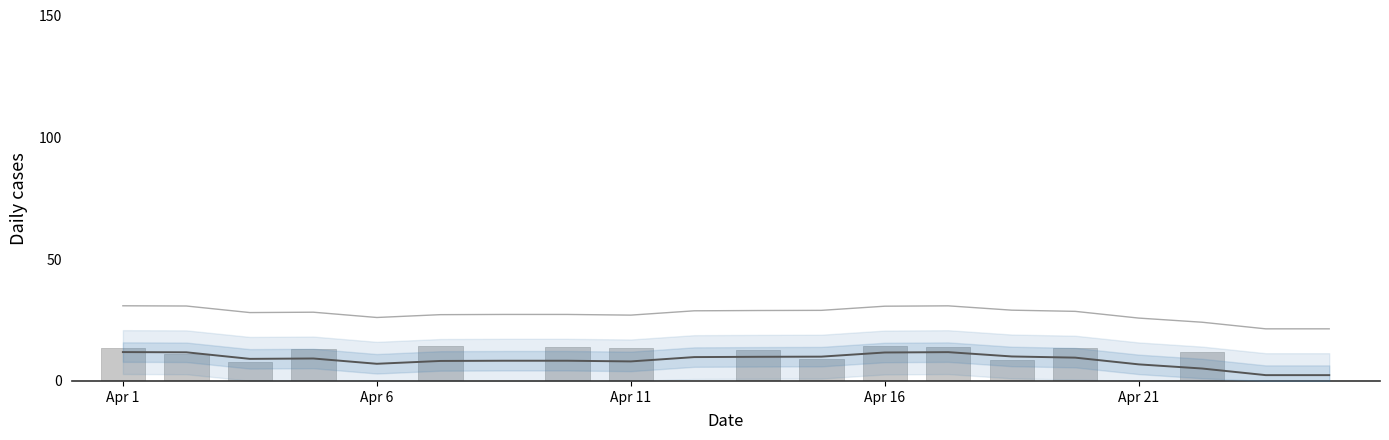

Reading left to right, extract all data points from this chart.

13.5	10.9	8.0	13.0	0.0	14.2	0.0	13.8	13.5	0.0	12.8	8.9	14.4	13.8	8.5	13.6	0.0	11.9	0.0	0.0